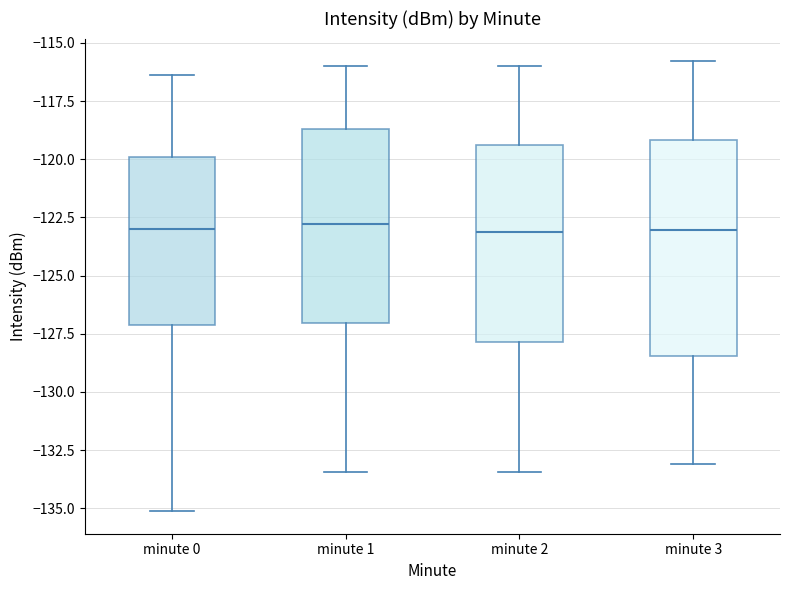

Which box is the tallest, from its lower edge to its upper edge?

minute 3